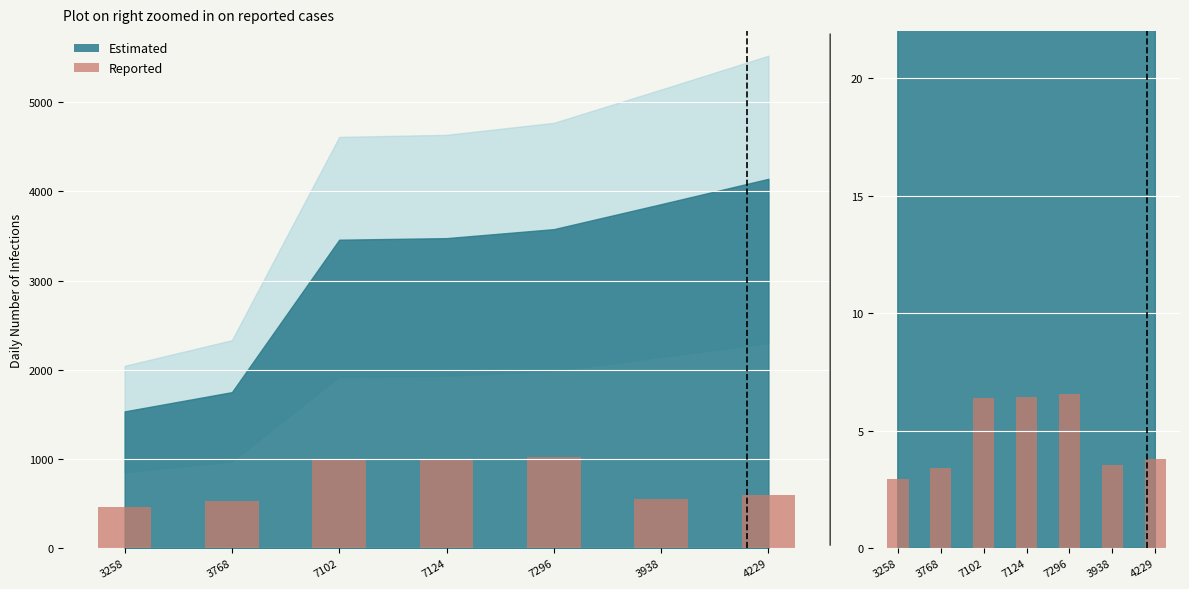

List the labels in order of value, smallest first.

3258, 3768, 3938, 4229, 7102, 7124, 7296